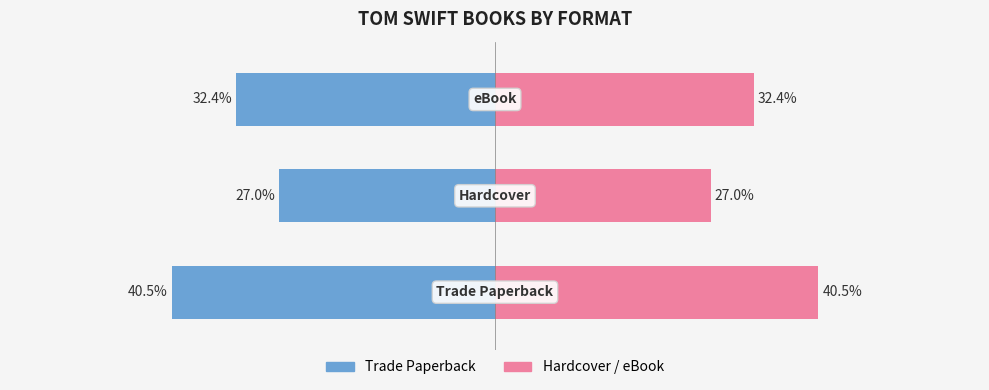

What is the difference between the highest and lowest values at 2?

64.9